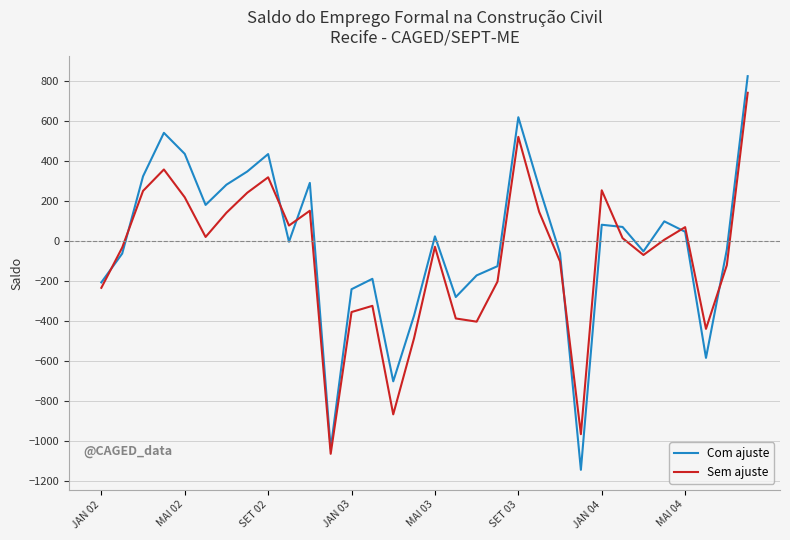

What is the lowest value of the Sem ajuste series?

-1063